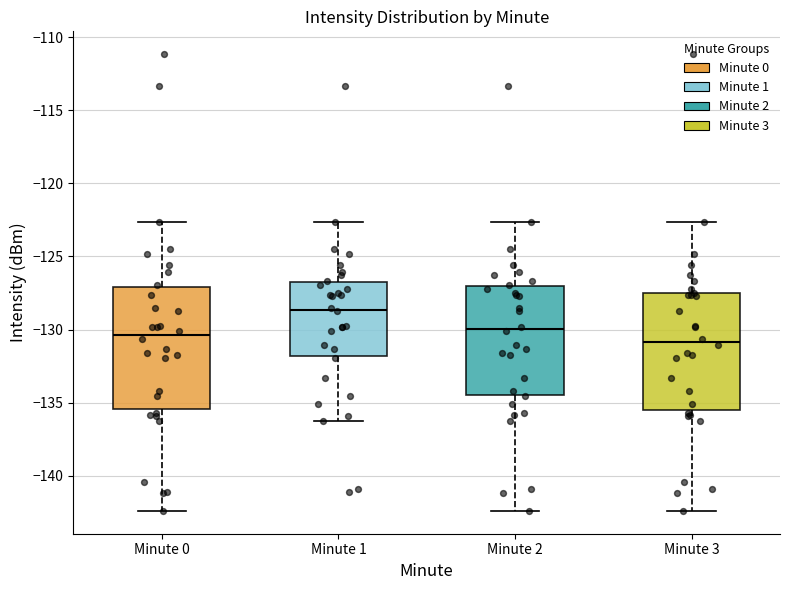

Reading left to right, transcribe this box plot: for each box, give where its median line is, the range the box spans, and where its two whiskers end, as read against the y-axis. The values are not printed on the chart, so give them approximately, as read against the axis.

Minute 0: median -130.5, box -135.5 to -127.0, whiskers -142.5 to -122.5
Minute 1: median -128.5, box -132.0 to -126.5, whiskers -136.0 to -122.5
Minute 2: median -130.0, box -134.5 to -127.0, whiskers -142.5 to -122.5
Minute 3: median -131.0, box -135.5 to -127.5, whiskers -142.5 to -122.5